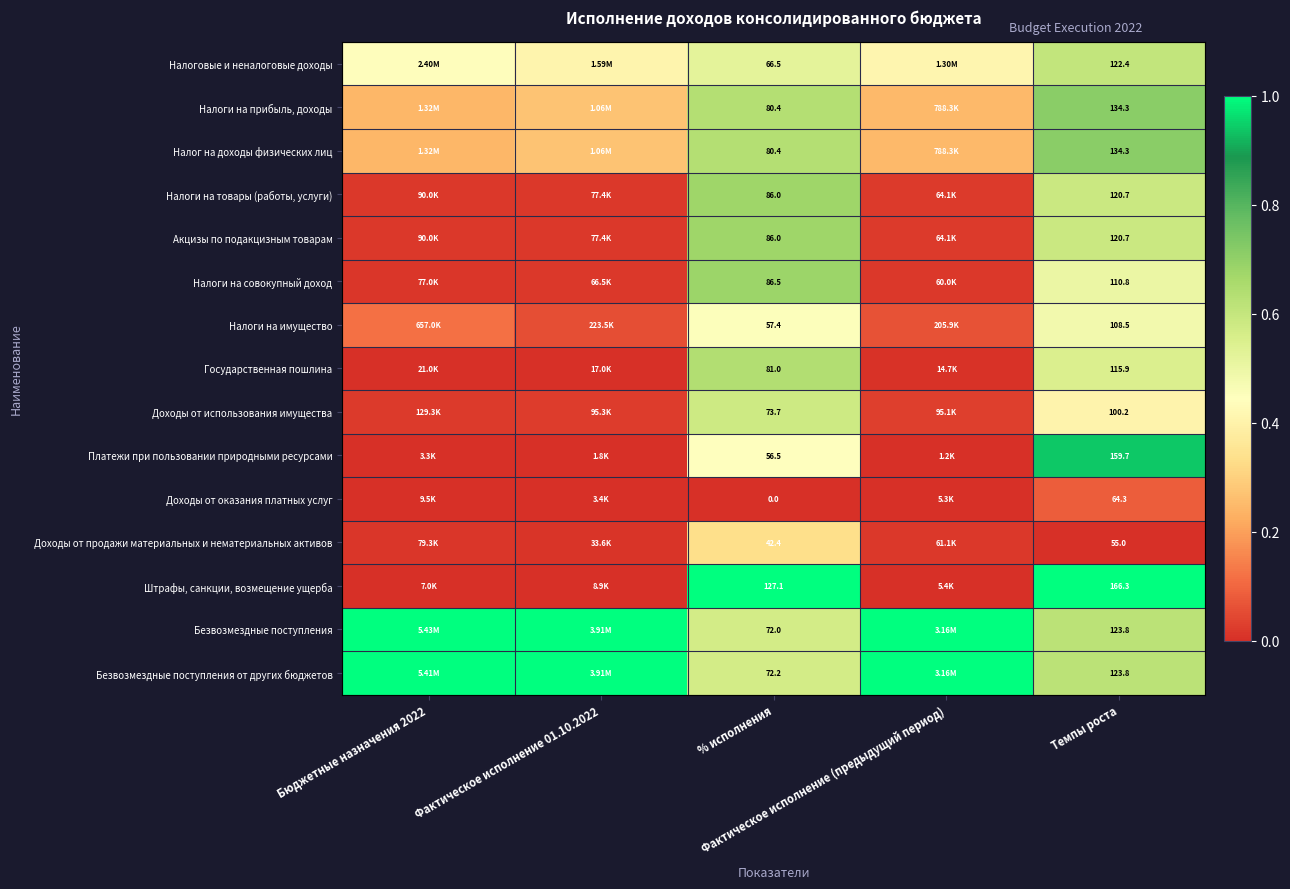

What is the spread (max minus min) of values at % исполнения?

127.1